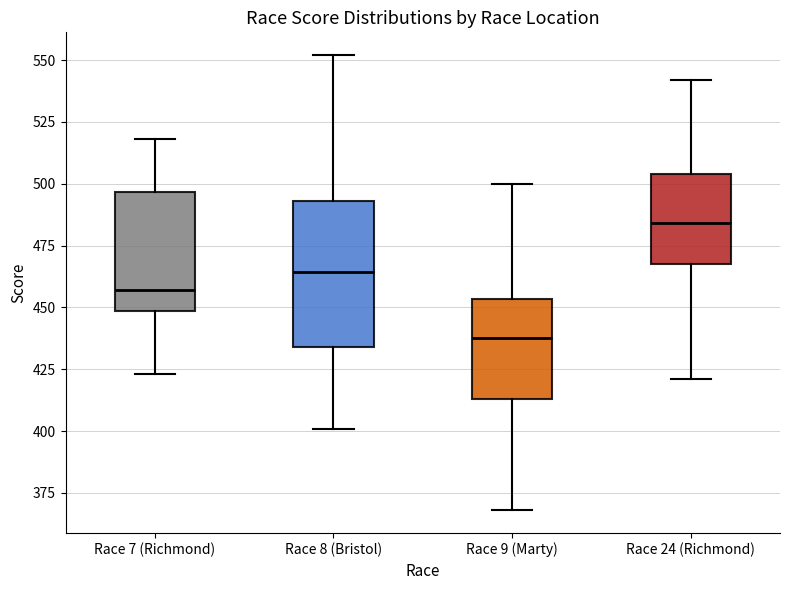

Which box's median line is the highest?

Race 24 (Richmond)